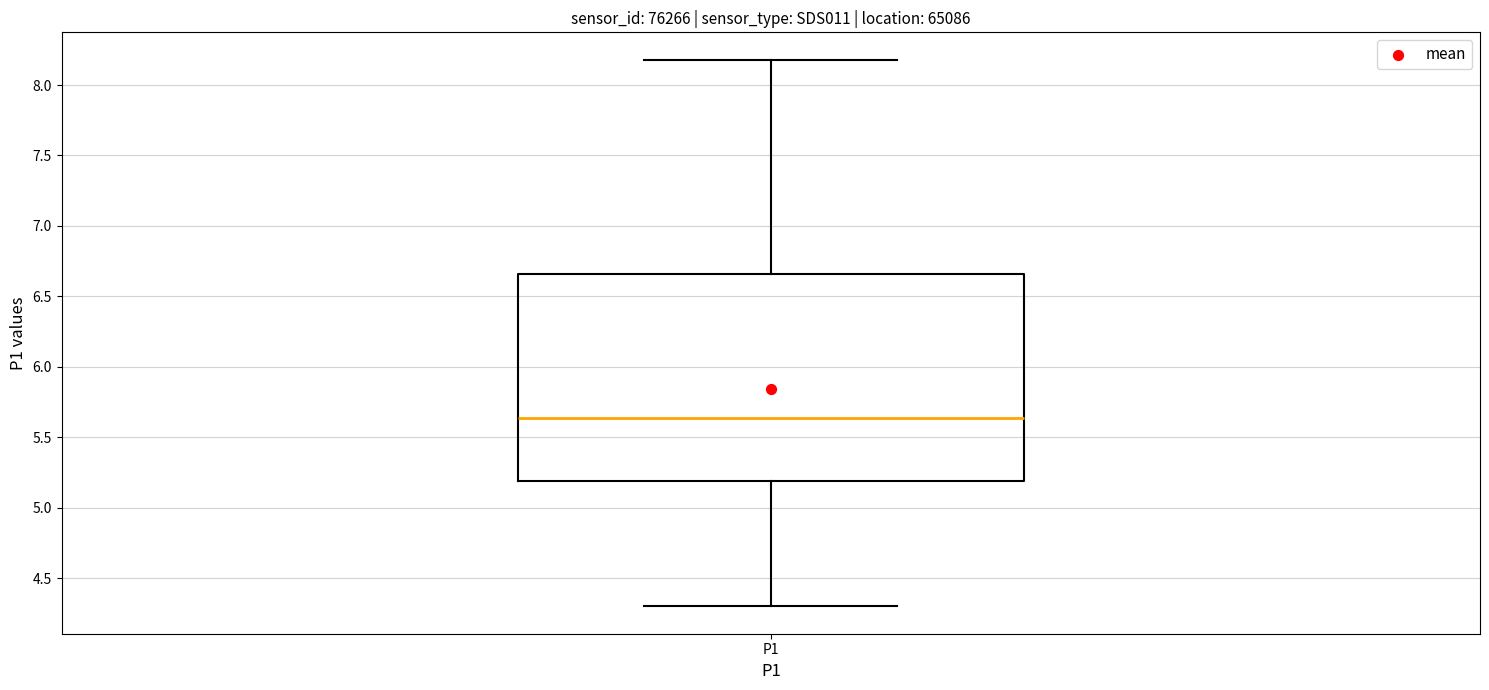

Read this box plot against the y-axis: the position of the median line, the range covered by the box, and the ends of both whiskers. The values are not printed on the chart, so give them approximately, as read against the axis.

median 5.65, box 5.20 to 6.65, whiskers 4.30 to 8.20